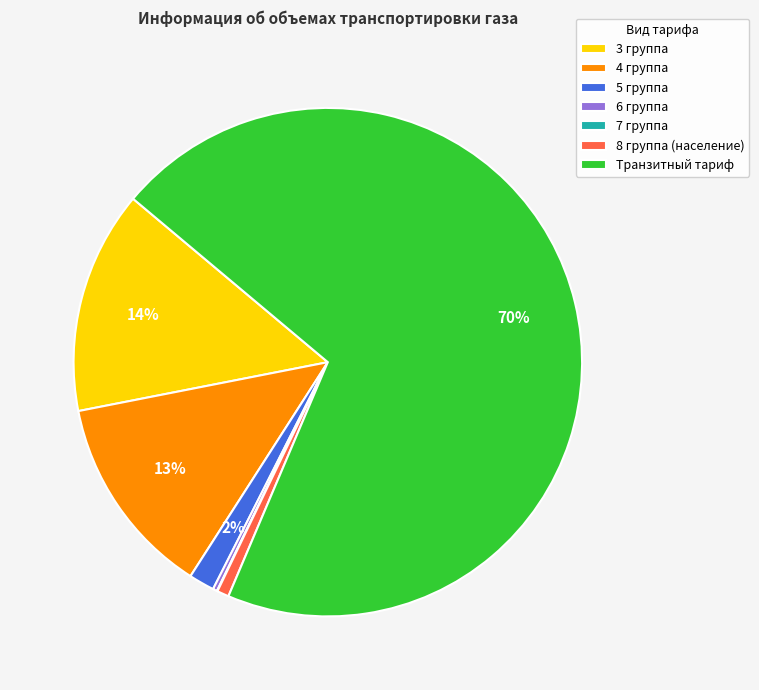

To the nearest percent, what is the difference between the largest and smallest slice percentages?

70%